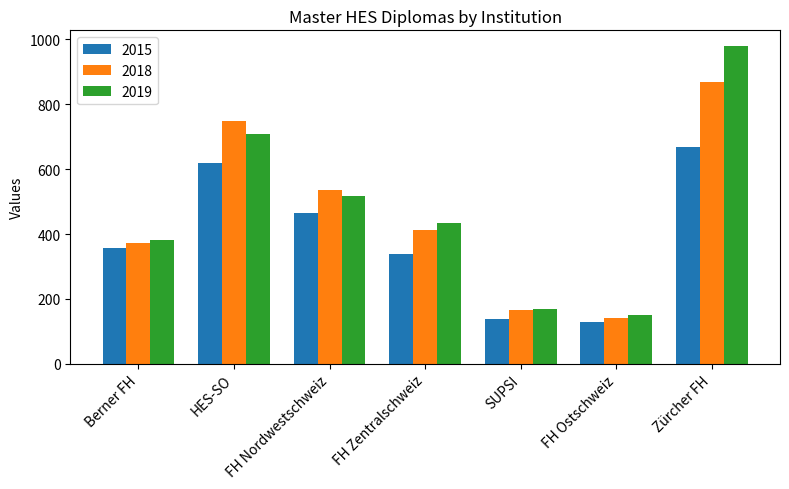

What position from the right is FH Ostschweiz?

2